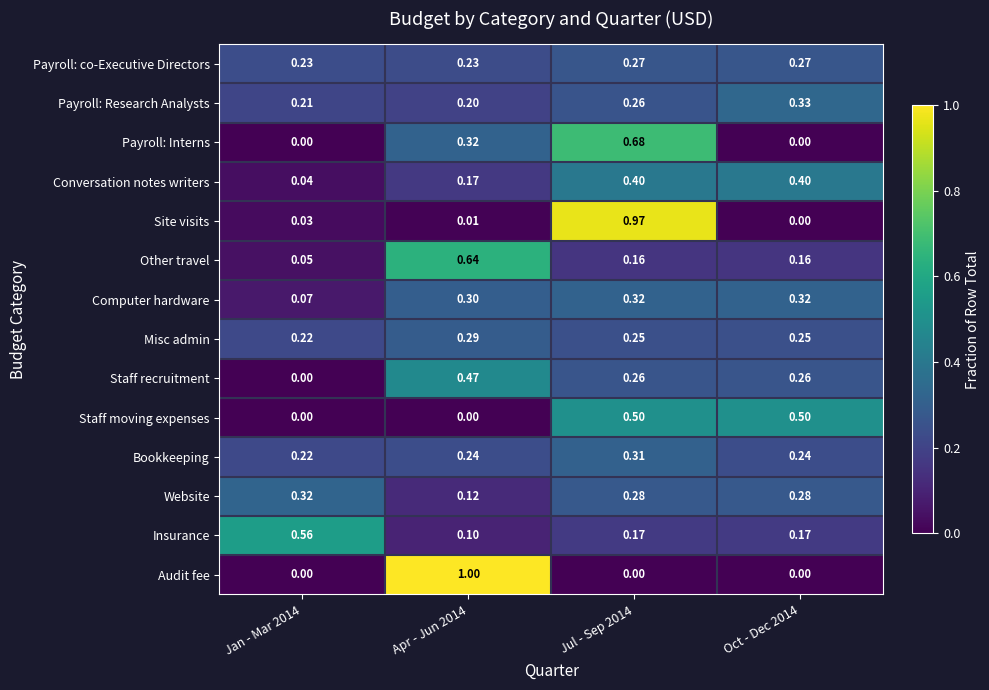

What is the maximum value shown in the chart?

1.0